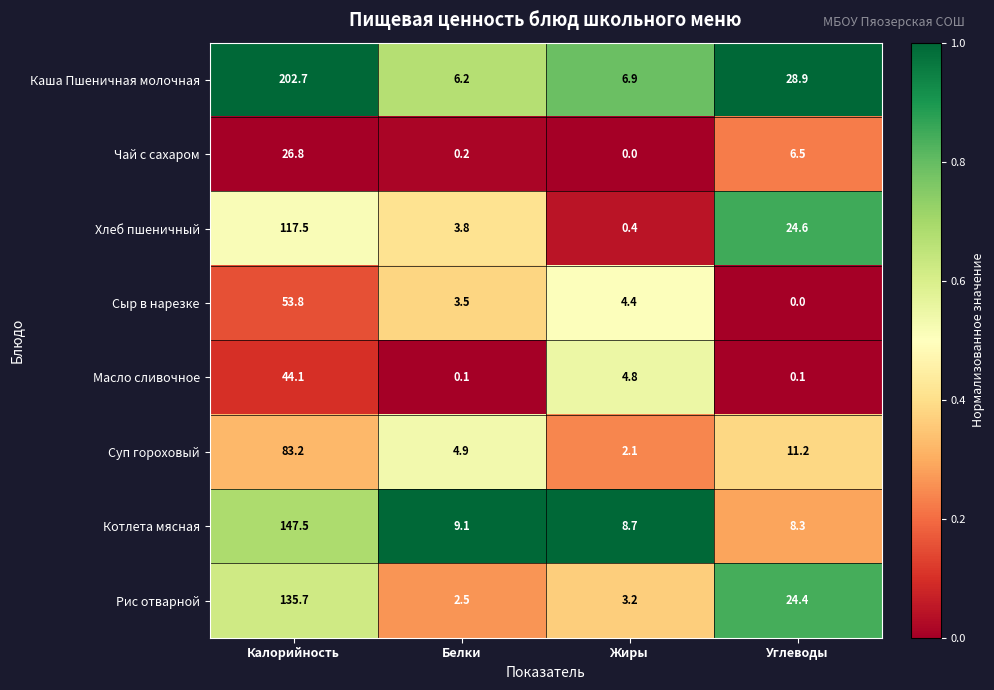

What is the difference between the Суп гороховый values at Калорийность and Углеводы?

72.0